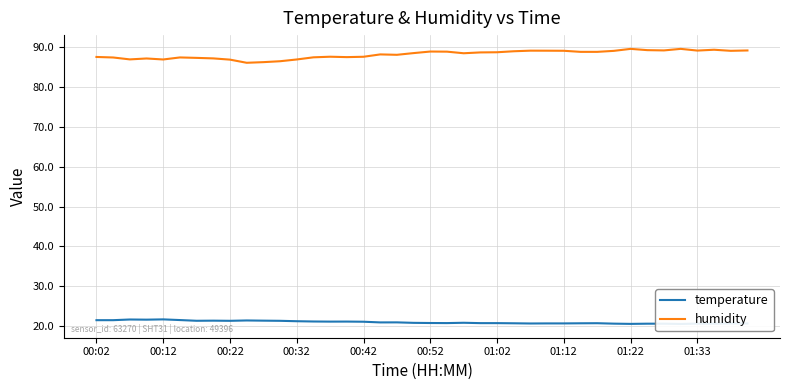

List the series in order of their overall mean, lowest first.

temperature, humidity